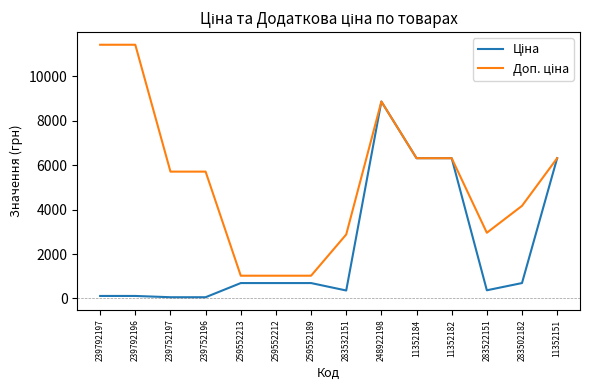

At which category is the sum across all series the highest?

248922198